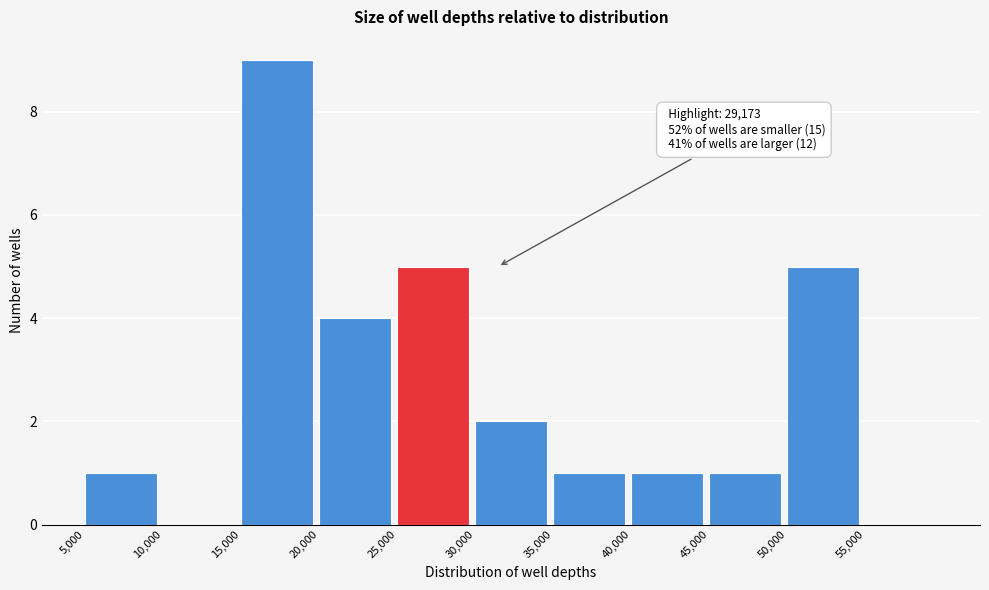

Over which range of the x-axis is the bar tallest?

15000 to 20000